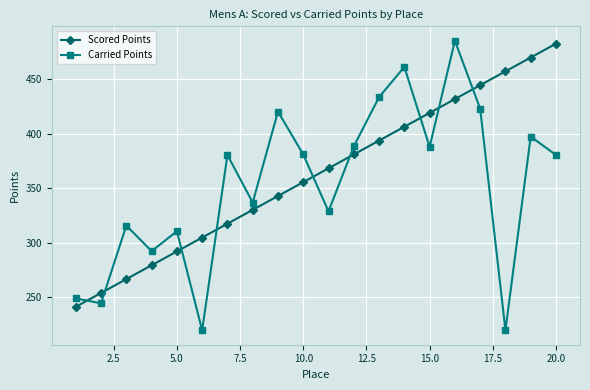

What is the greatest value displayed?

485.0